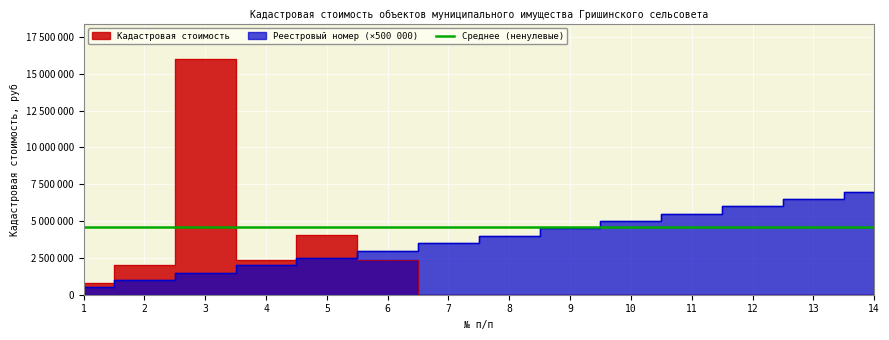

In Кадастровая стоимость, how many points are lower than both neighbors (excluding endpoints)?

1